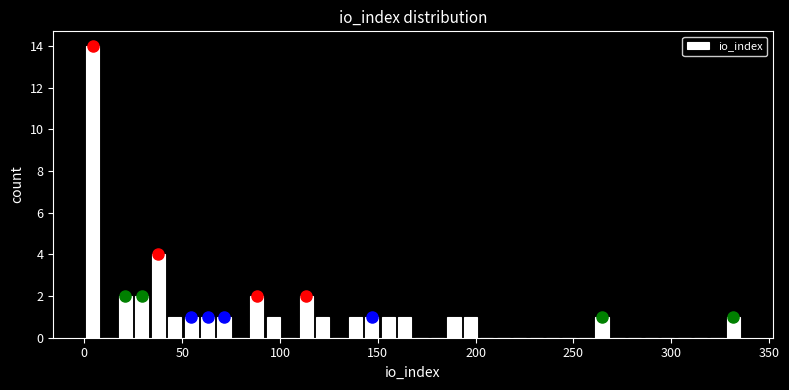

Read against the x-axis, roughly where is the centre of the tallest bar?

5